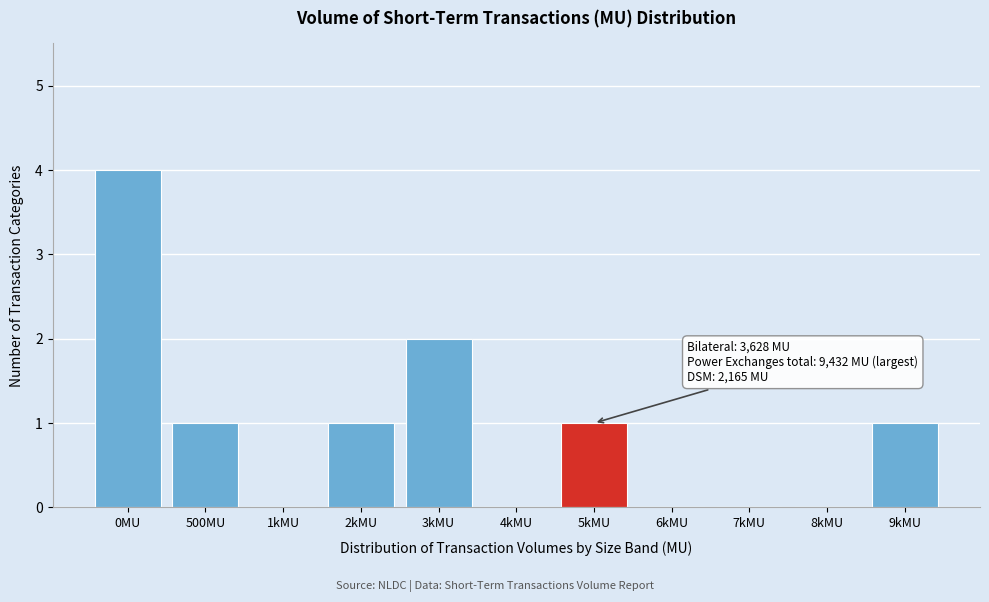

Reading left to right, list all the values displayed in this chart.

0MU=4	500MU=1	1kMU=0	2kMU=1	3kMU=2	4kMU=0	5kMU=1	6kMU=0	7kMU=0	8kMU=0	9kMU=1